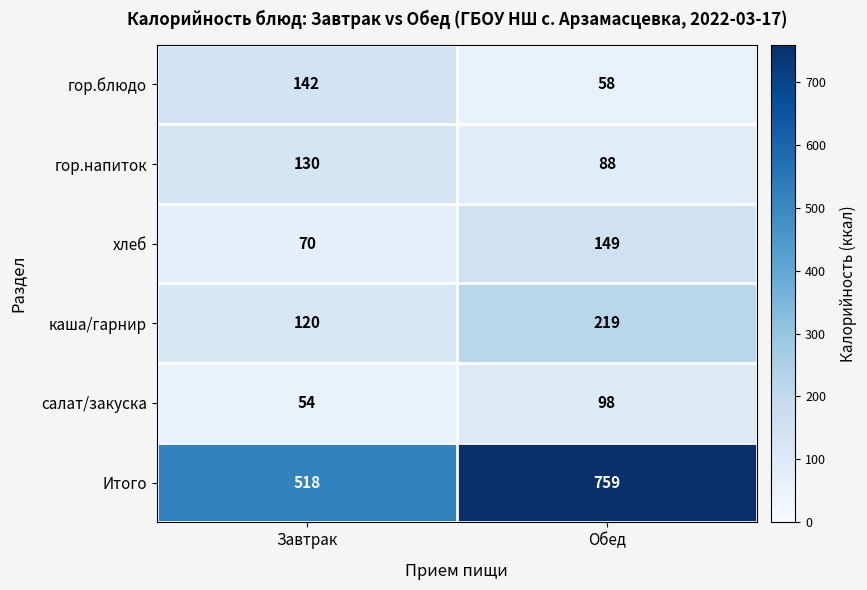

The value of Итого at Обед is 759. True or false?

True